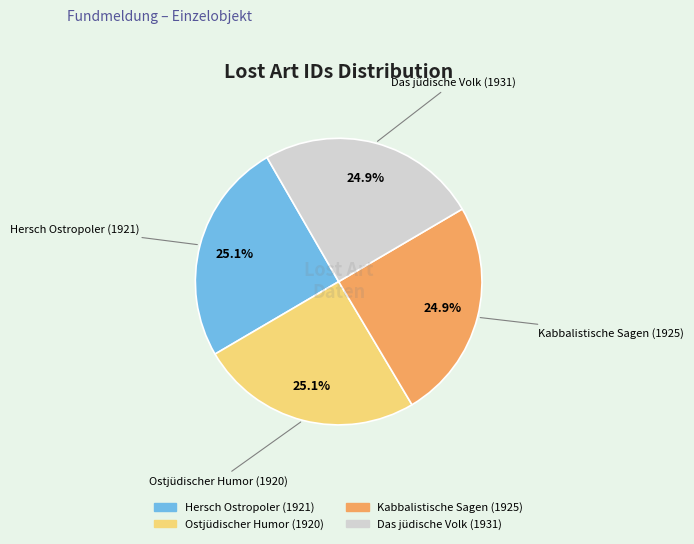

Is it true that Ostjüdischer Humor (1920) is 25% of the pie?

True